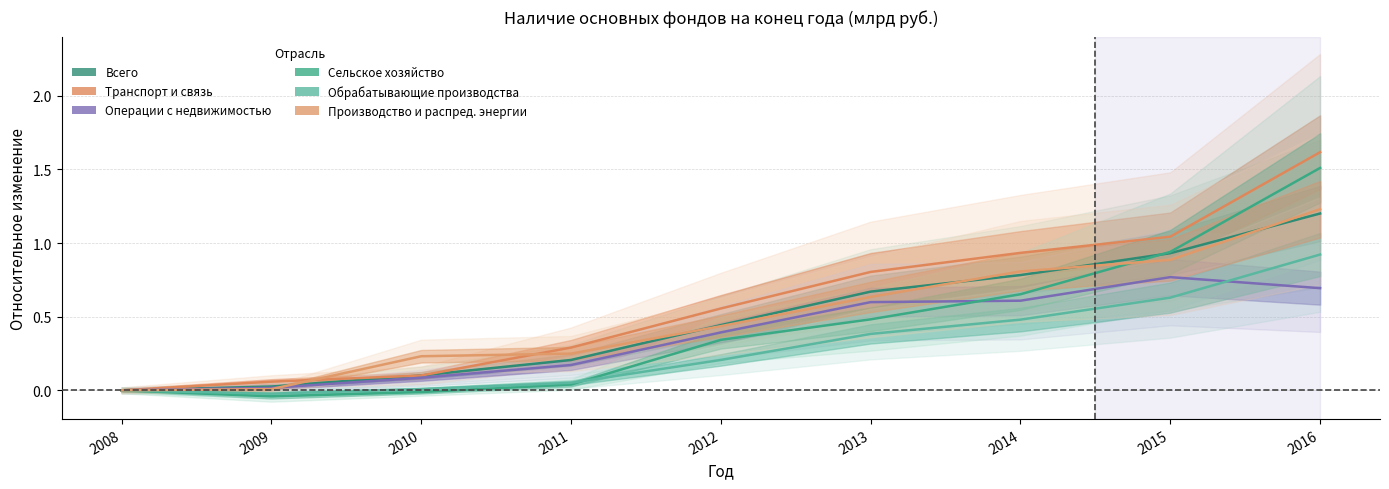

Reading left to right, extract all data points from this chart.

Всего: 0.0	0.0	0.1	0.2	0.4	0.7	0.8	0.9	1.2
Транспорт и связь: 0.0	0.1	0.1	0.3	0.6	0.8	0.9	1.0	1.6
Операции с недвижимостью: 0.0	0.0	0.1	0.2	0.4	0.6	0.6	0.8	0.7
Сельское хозяйство: 0.0	-0.0	-0.0	0.0	0.3	0.5	0.7	0.9	1.5
Обрабатывающие производства: 0.0	-0.0	0.0	0.1	0.2	0.4	0.5	0.6	0.9
Производство и распред. энергии: 0.0	0.0	0.2	0.2	0.4	0.6	0.8	0.9	1.2